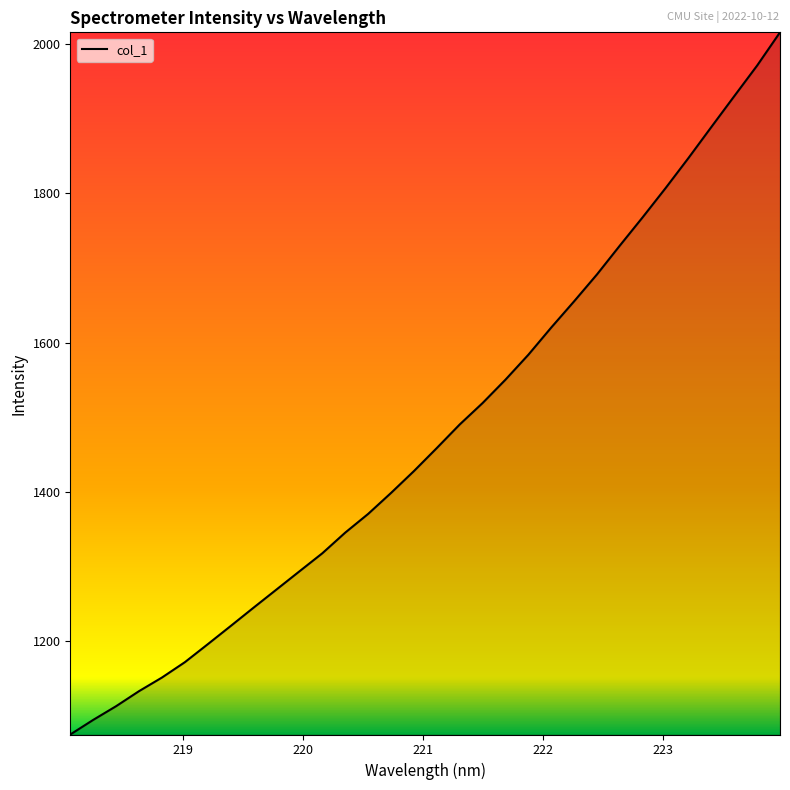

What is the minimum value shown in the chart?

1075.2